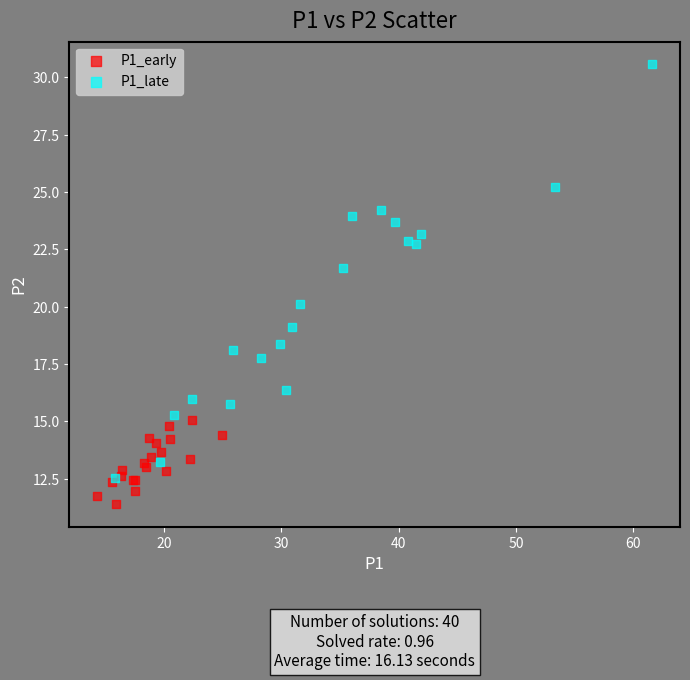

Which series has the largest Y range (max minus min)?

P1_late